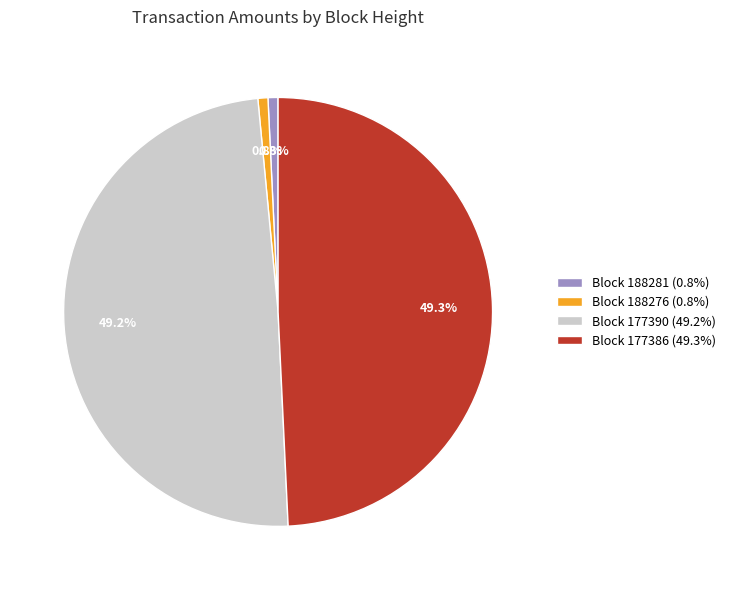

Is there a majority slice in this chart?

No